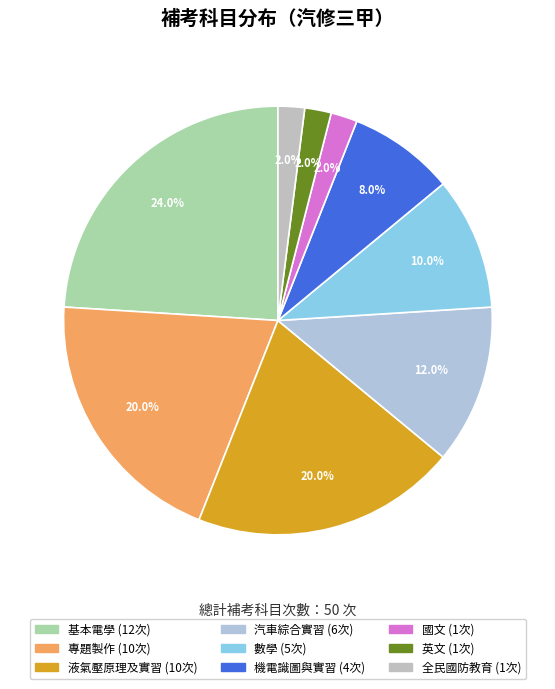

To the nearest percent, what is the average slice percentage?

11%